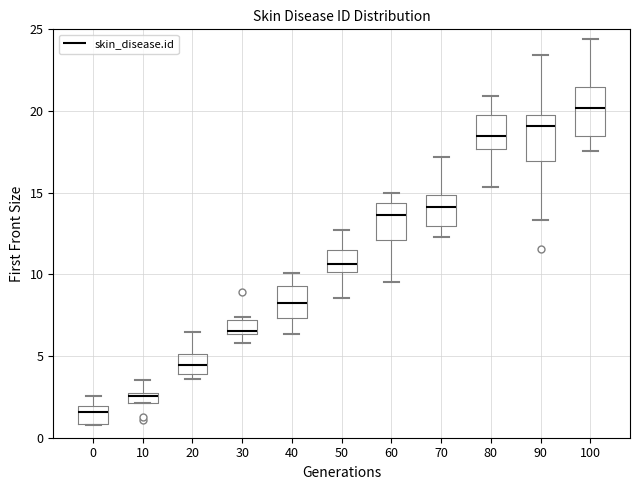

Where does the median line of the box at x = 20 sit on the y-axis? The values are not printed on the chart, so give them approximately, as read against the axis.

4.5